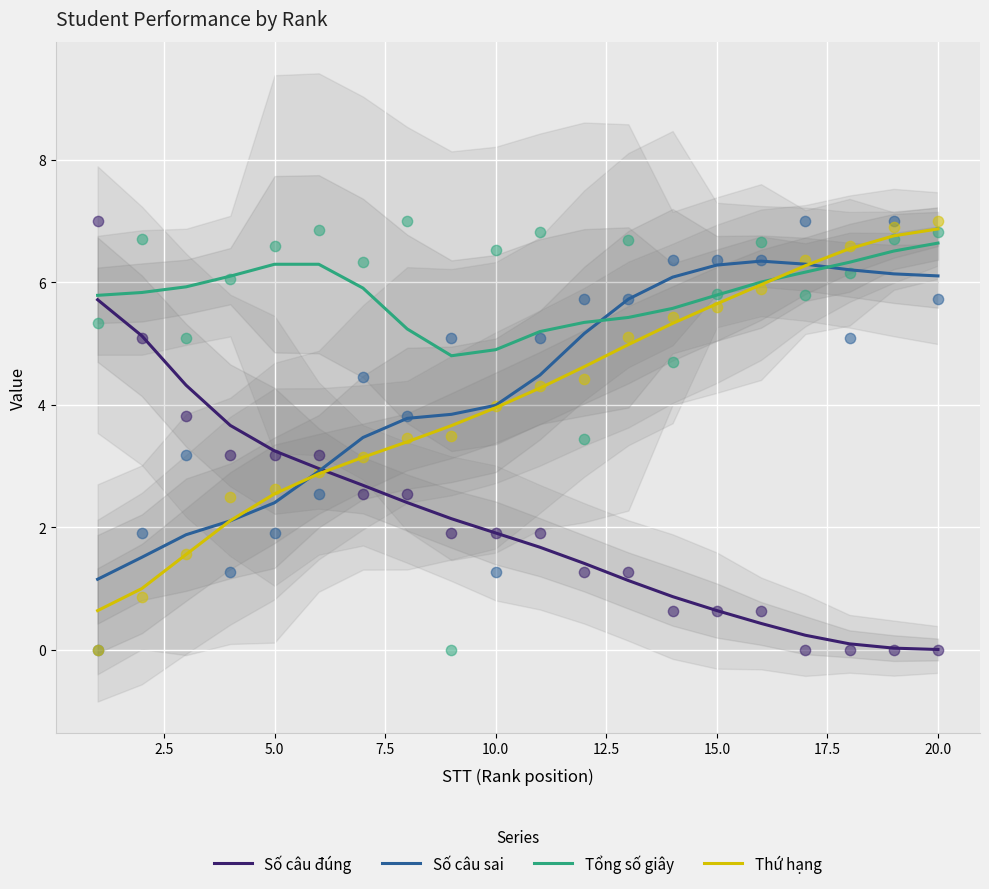

Which series has the largest Y range (max minus min)?

Thứ hạng